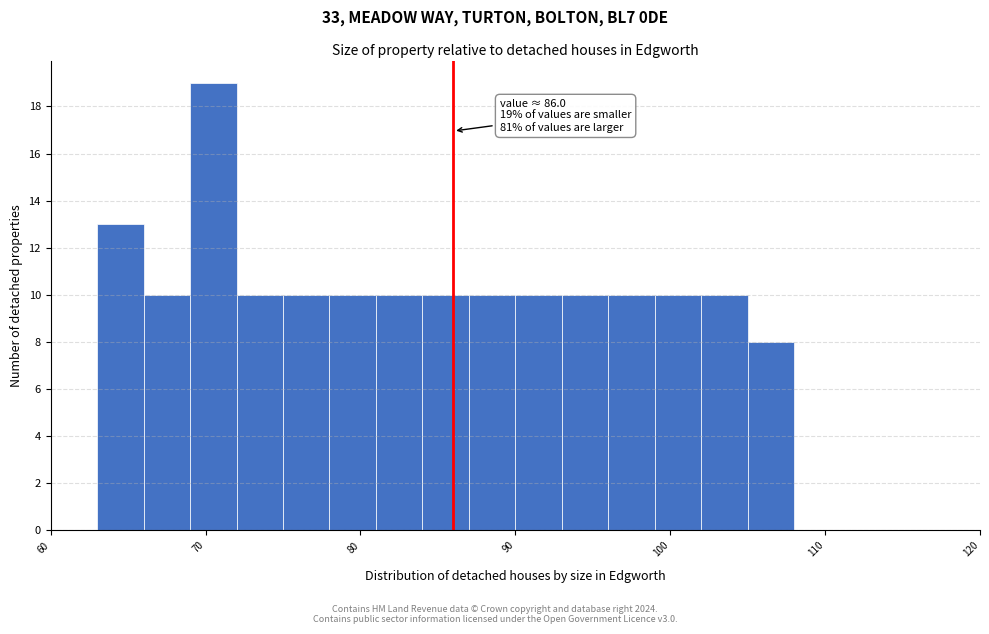

Around what value on the x-axis is the tallest bar? Give the approximate position of its centre, as read against the axis.

71